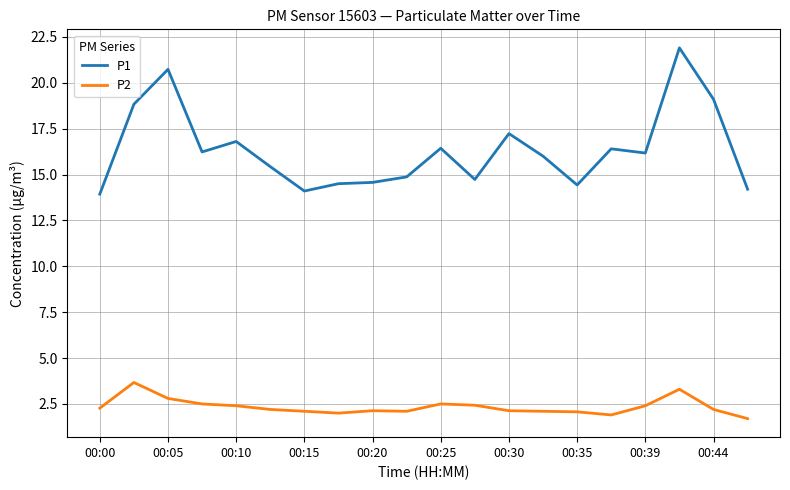

Rank the series by their maximum value, from highest to lowest.

P1, P2